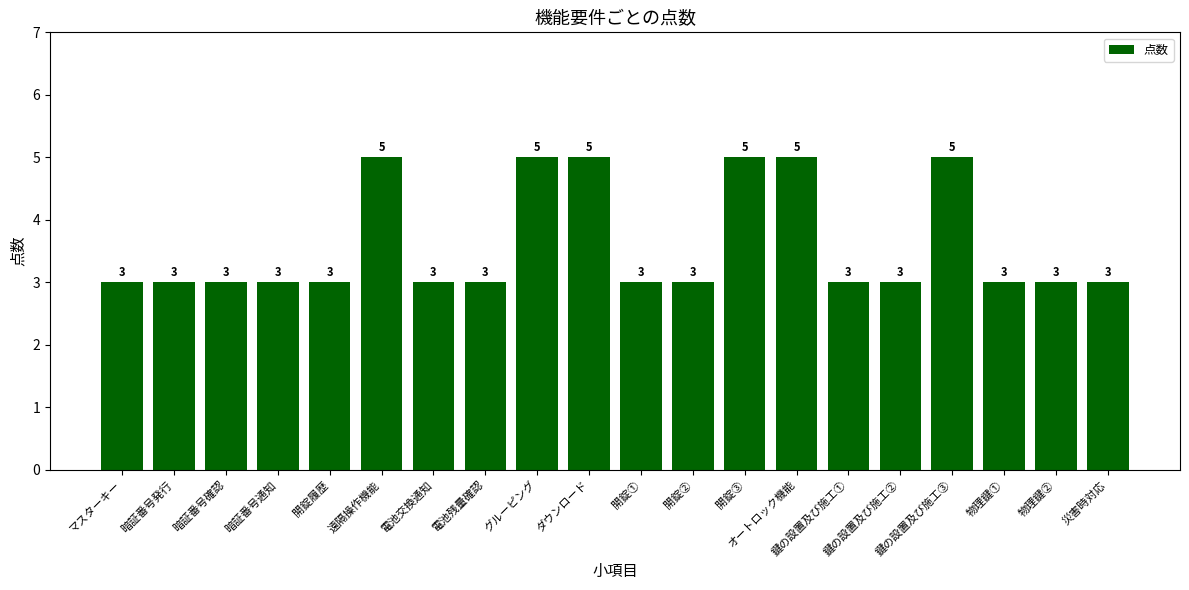

Is it true that the value at 物理鍵① is 2?

False